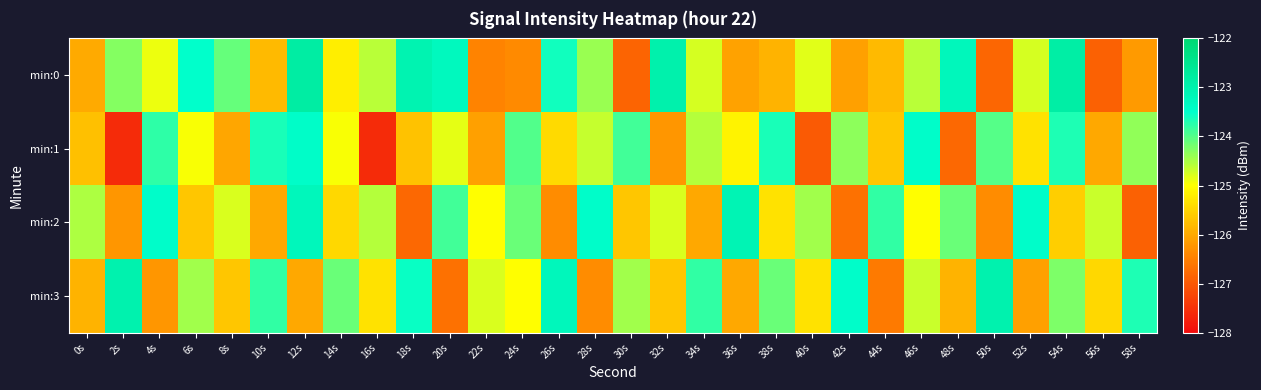

Which series changed the most between 0s and 16s?

min:1